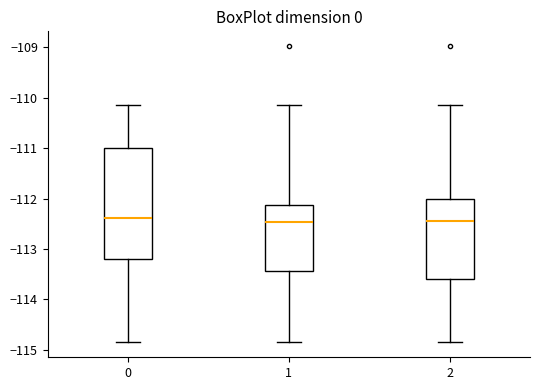

Reading left to right, read every box against the y-axis: the position of its median line, the range the box covers, and the ends of its whiskers. The values are not printed on the chart, so give them approximately, as read against the axis.

0: median -112.4, box -113.2 to -111.0, whiskers -114.9 to -110.2
1: median -112.5, box -113.4 to -112.1, whiskers -114.9 to -110.2
2: median -112.5, box -113.6 to -112.0, whiskers -114.9 to -110.2